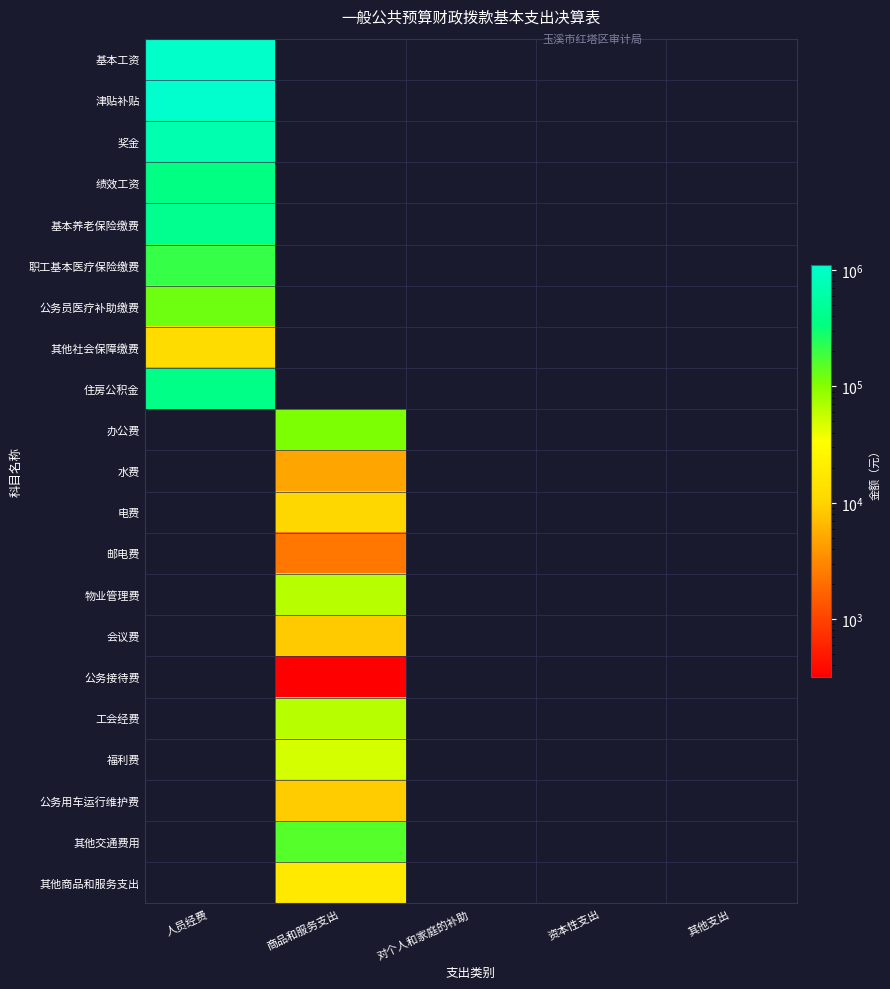

How many positive values does the 基本工资 series have?

1